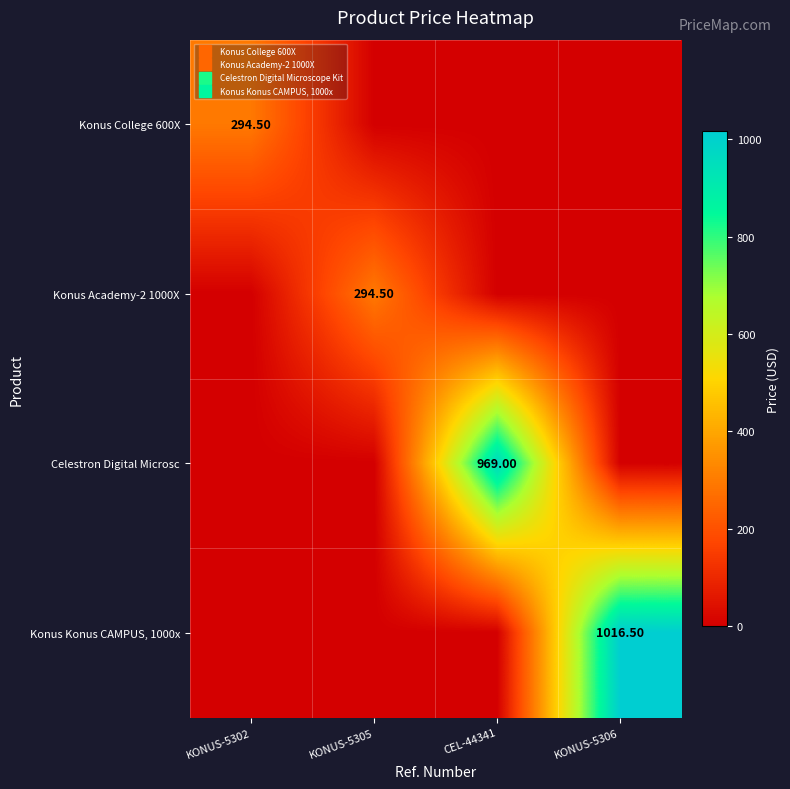

Is the value of Konus Academy-2 1000X at CEL-44341 greater than the value of Celestron Digital Microsc at CEL-44341?

No